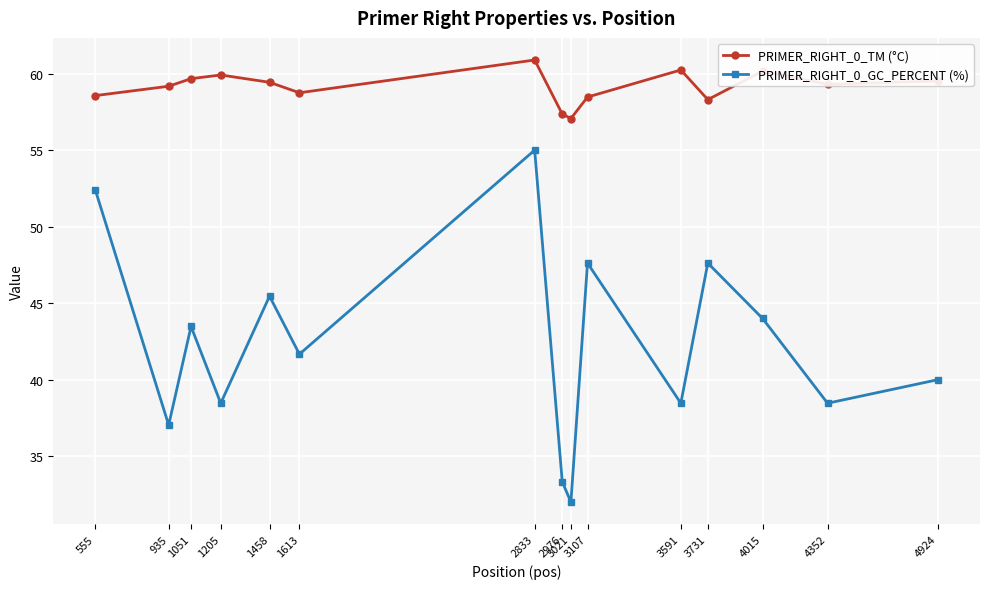

What is the sum of the PRIMER_RIGHT_0_GC_PERCENT (%) values at 1613 and 4015?

85.7